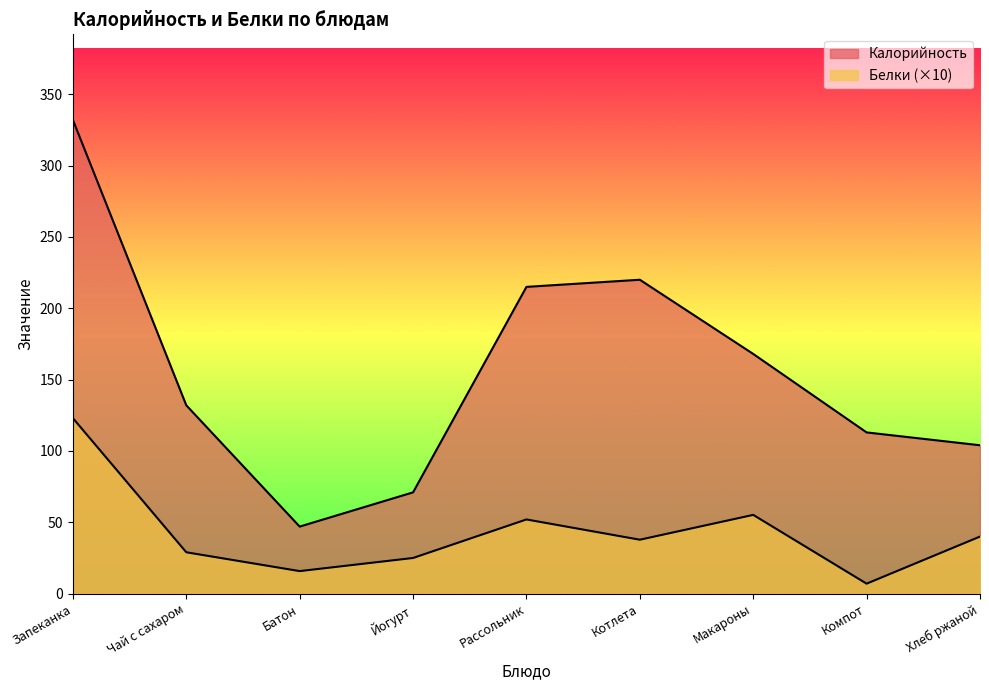

What is the total value across all series at Компот?

120.0